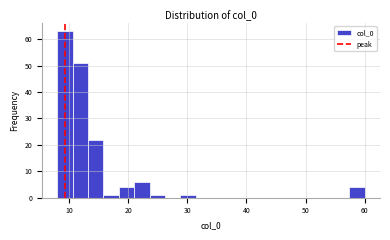

Around what value on the x-axis is the tallest bar? Give the approximate position of its centre, as read against the axis.

9